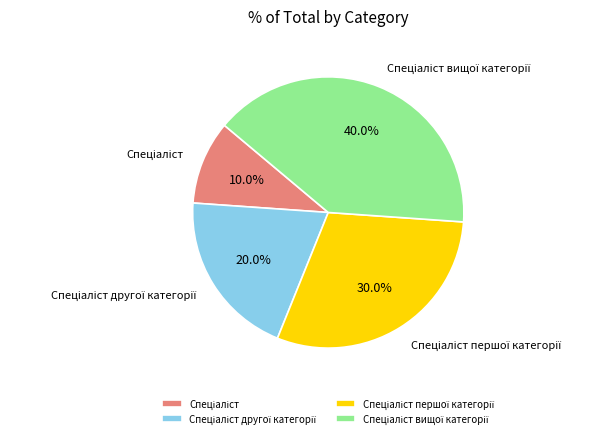

Is there a majority slice in this chart?

No